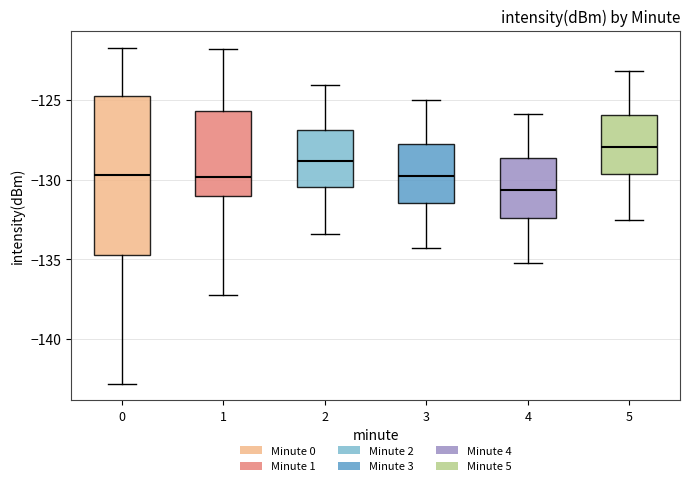

Which box is the tallest, from its lower edge to its upper edge?

0